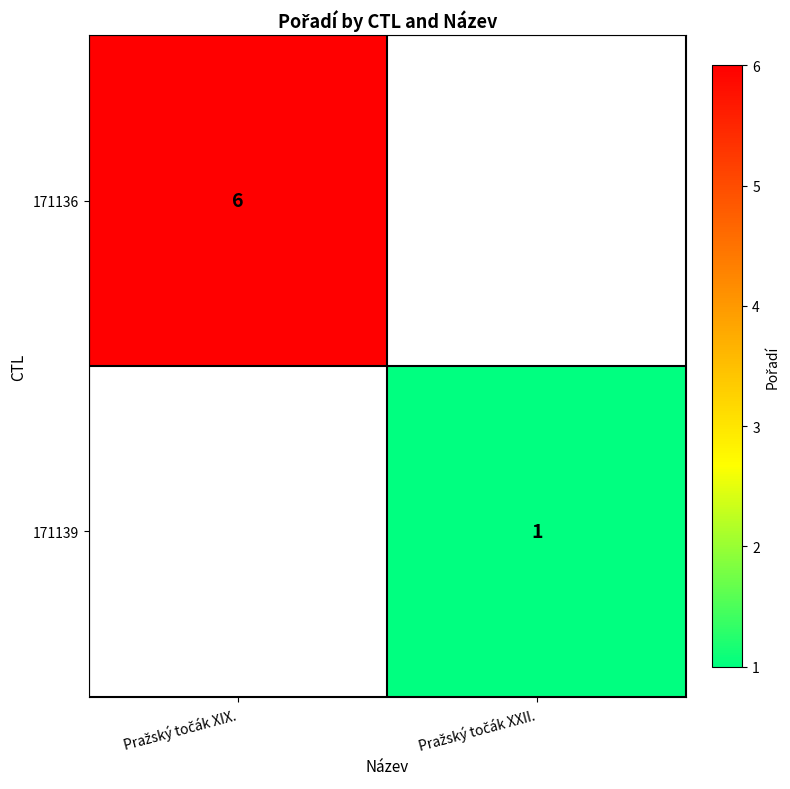

At Pražský točák XXII., list the series in order from largest to smallest.

171136, 171139